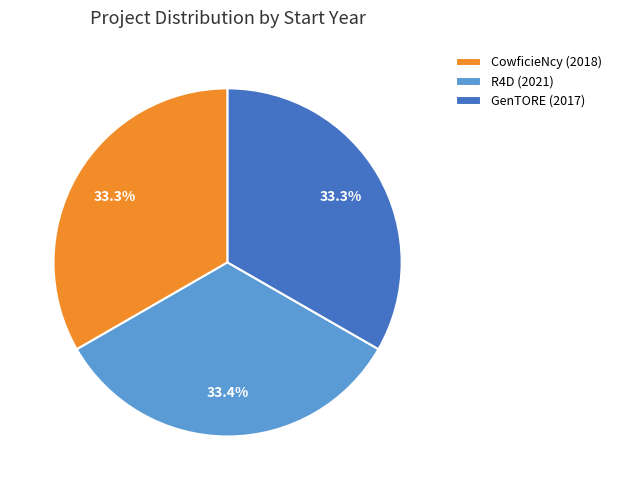

Does R4D (2021) account for over 50% of the chart?

No